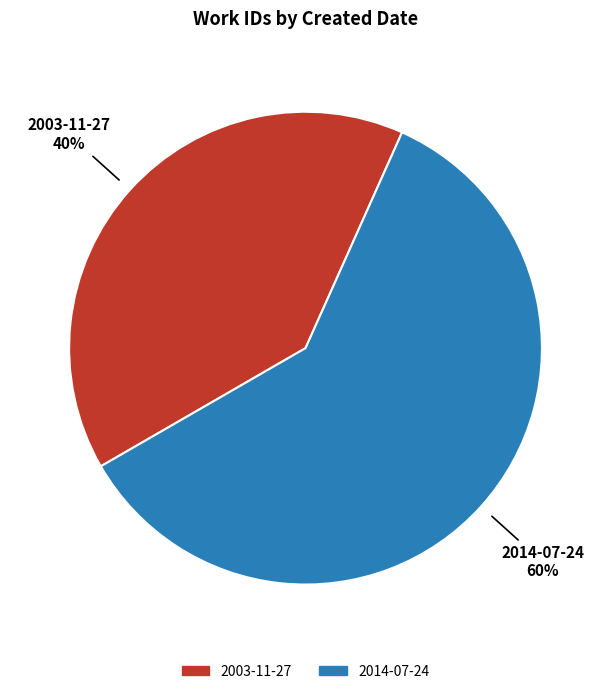

Is the sum of 2003-11-27 and 2014-07-24 greater than half?

Yes